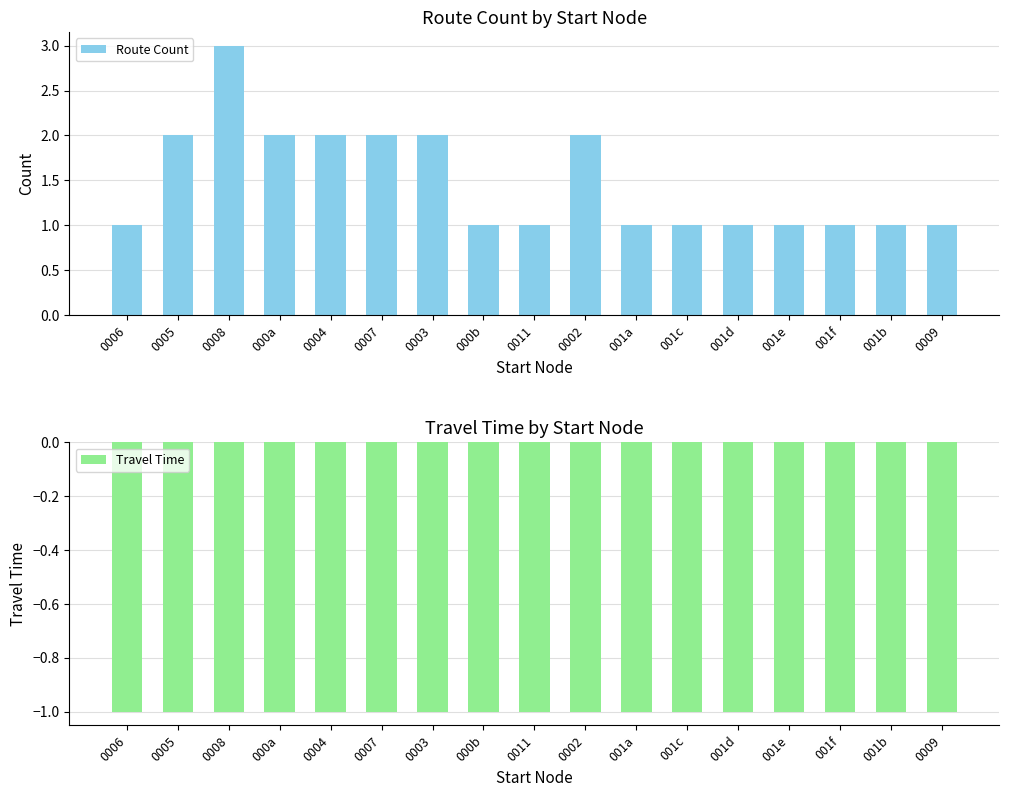

What is the value of the Travel Time bar at the 16th from the left?

-1